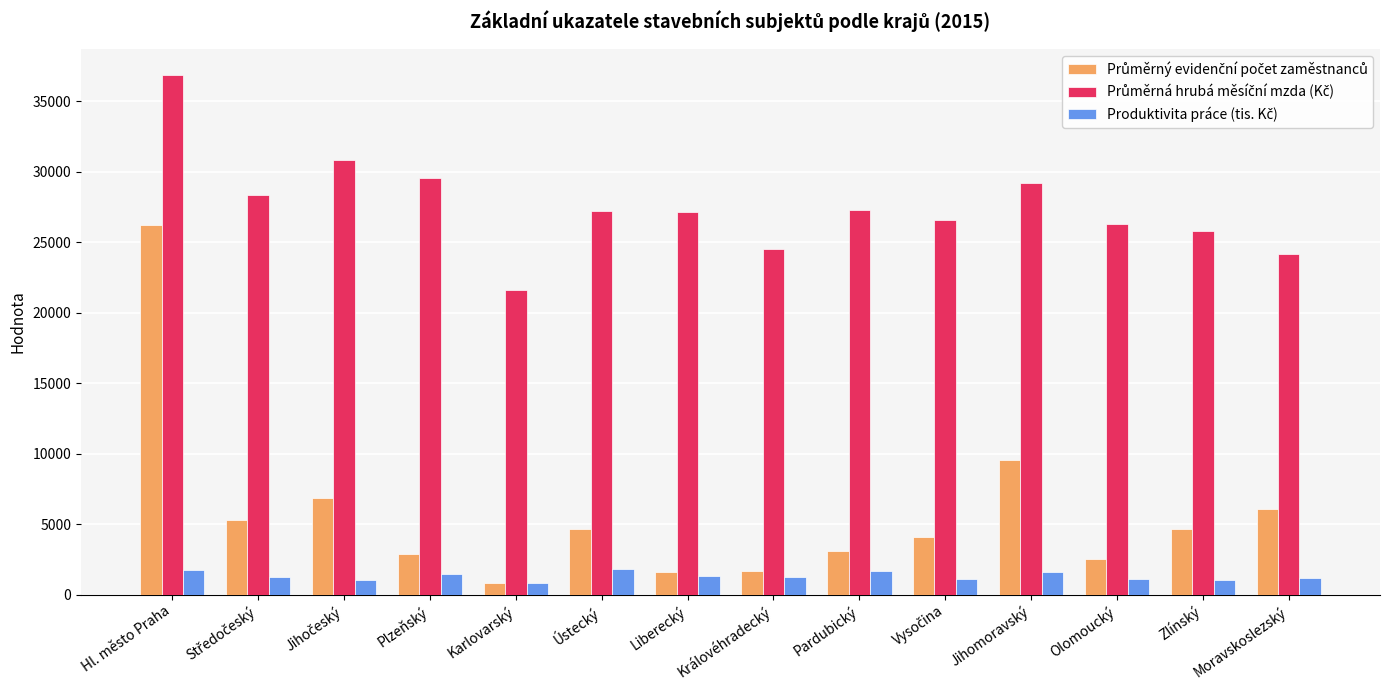

What is the minimum value shown in the chart?

839.0